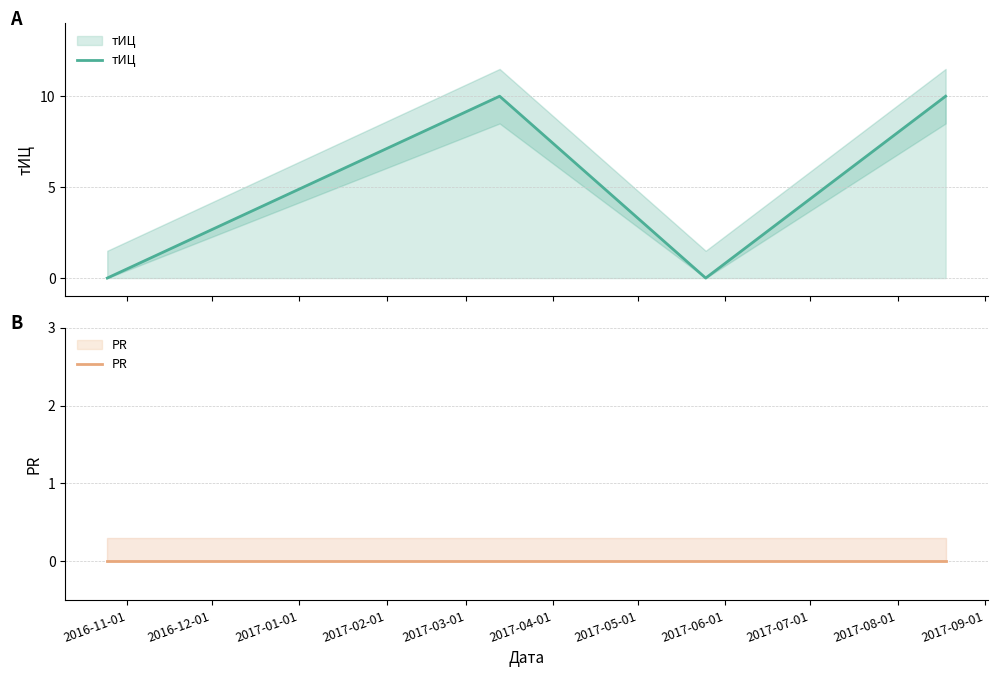

True or false: PR has more than 2 interior local peaks.

False